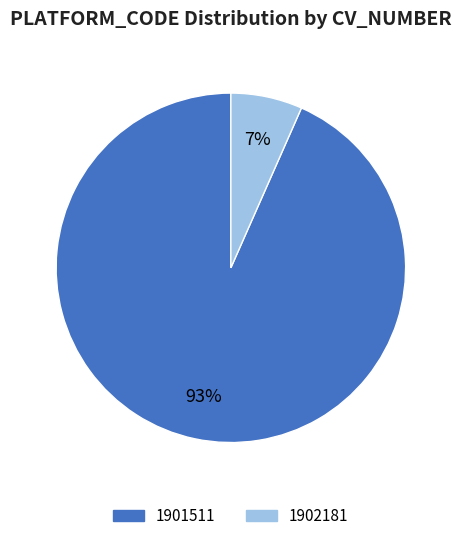

To the nearest percent, what is the average slice percentage?

50%